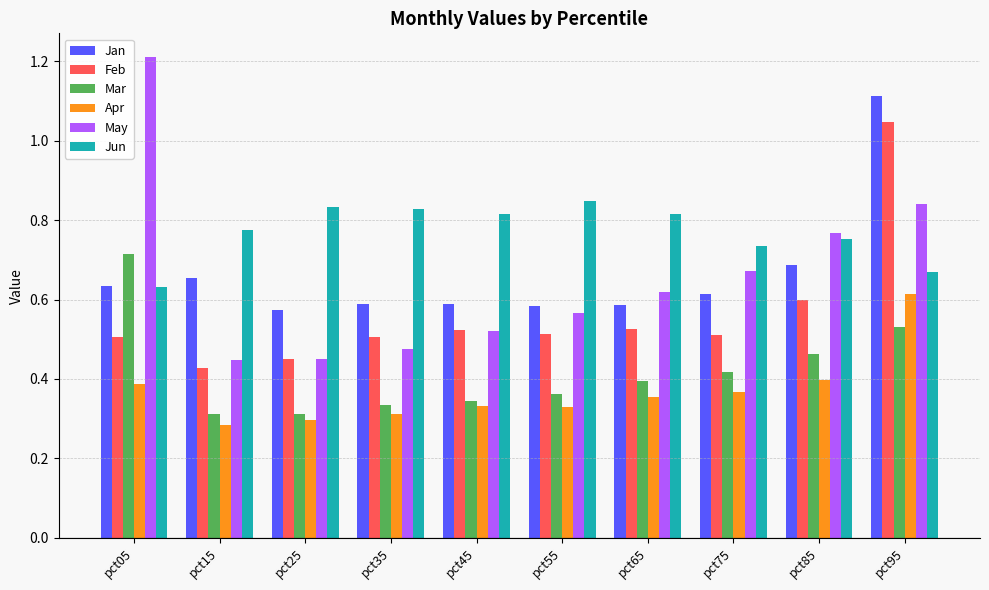

List the series in order of their peak value, highest first.

May, Jan, Feb, Jun, Mar, Apr